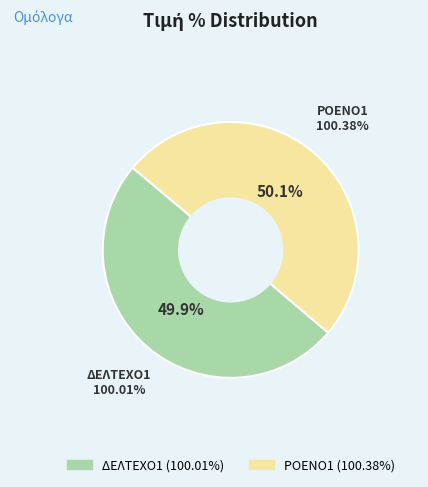

What is the ratio of the value at ΔΕΛΤΕΧΟ1 to the value at ΡΟΕΝΟ1?

1.0